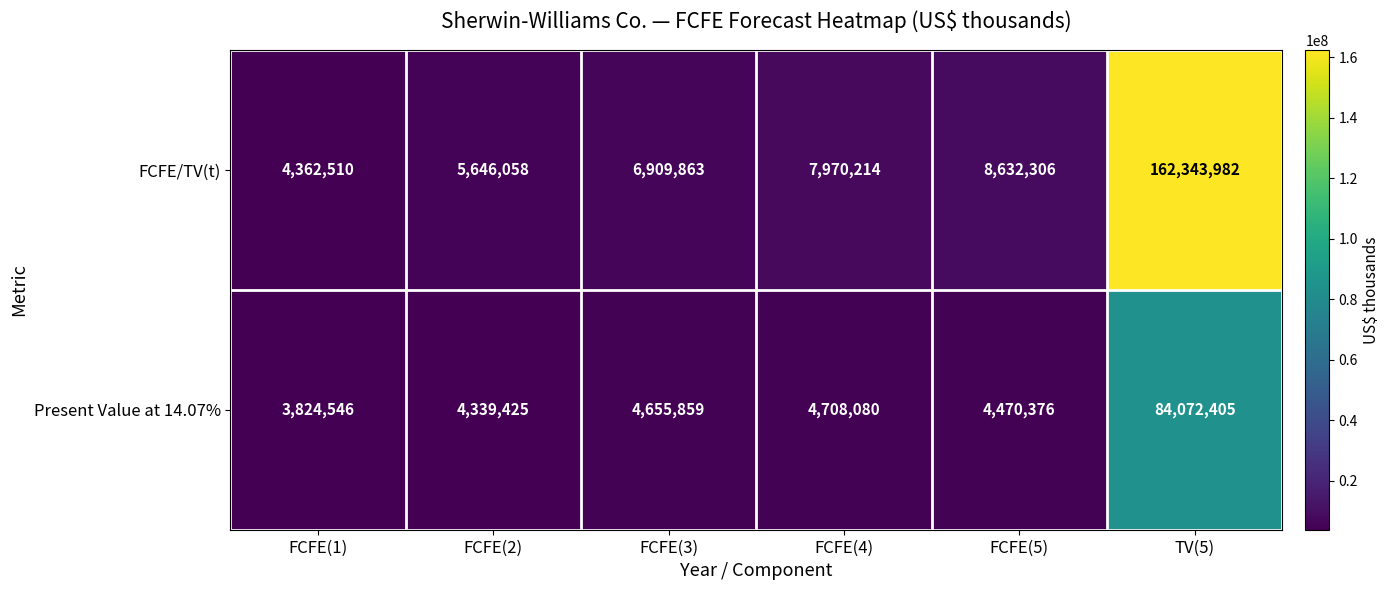

What is the smallest value displayed?

3824546